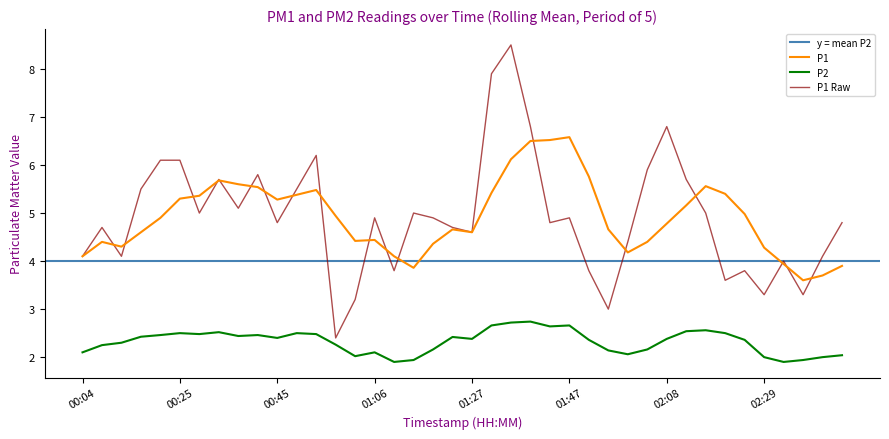

Is it true that the value at 01:35 is 15.2?

False